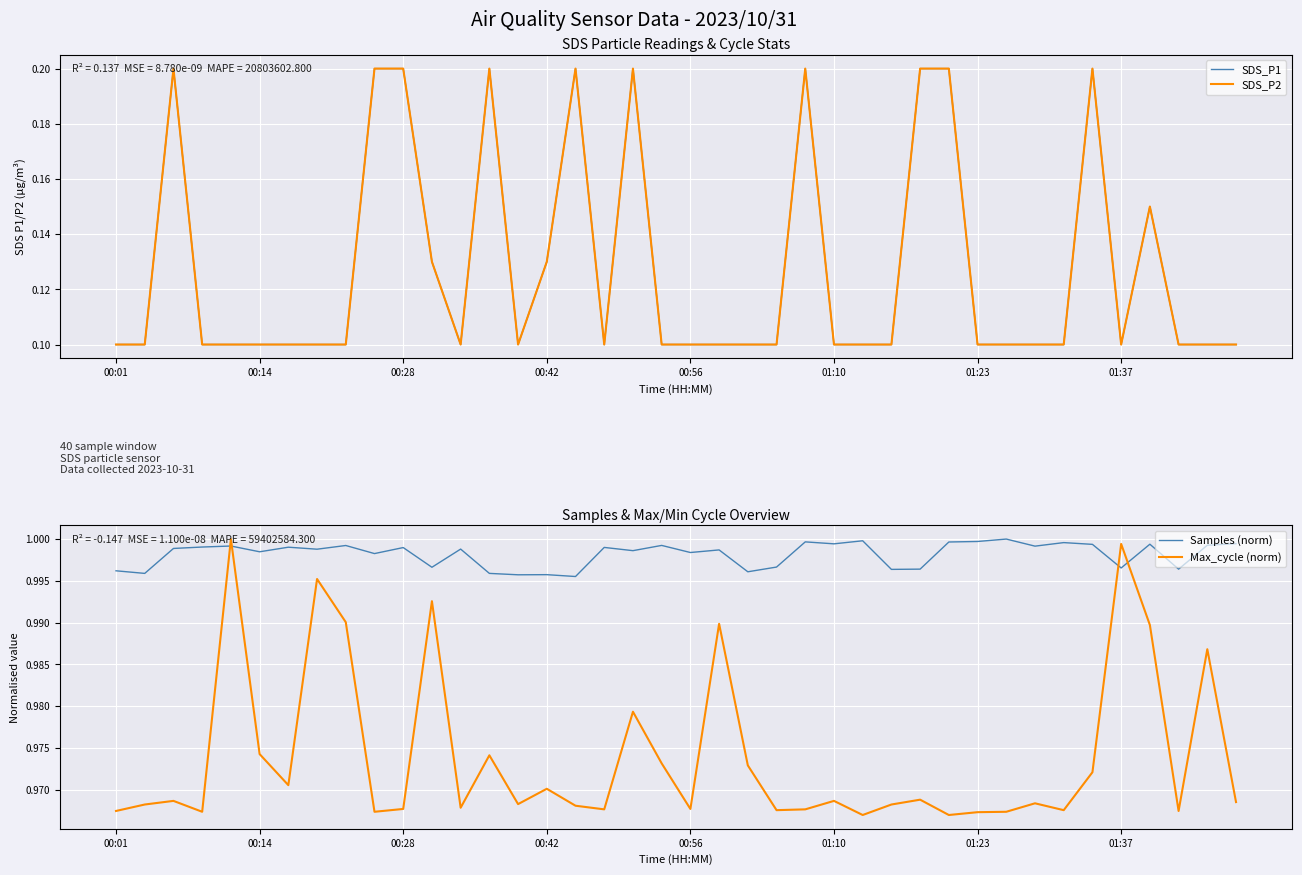

True or false: Samples (norm) and Max_cycle (norm) cross at least once.

True